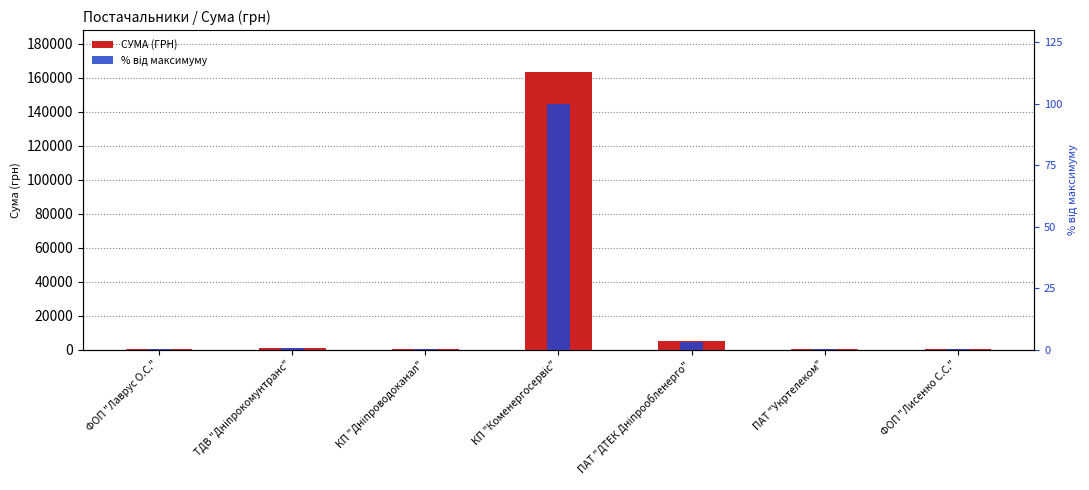

What is the label of the 3rd bar from the right?

ПАТ "ДТЕК Дніпрообленерго"